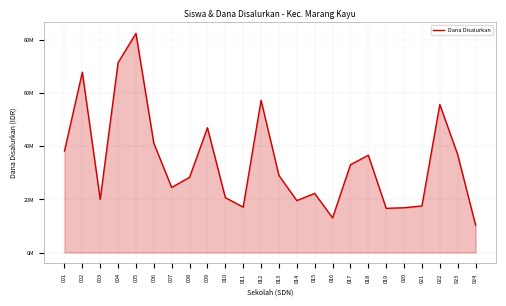

What is the minimum value shown in the chart?

10350000